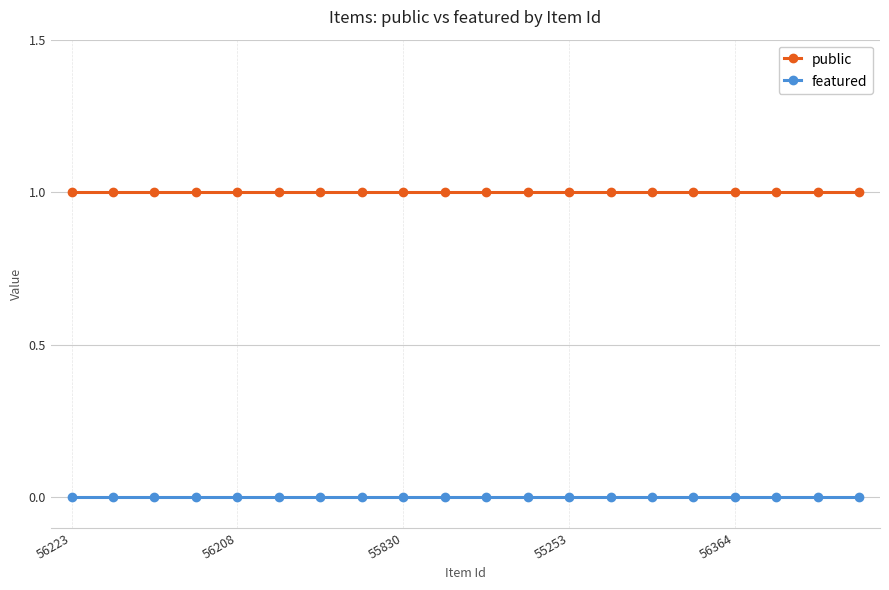

List the series in order of their peak value, highest first.

public, featured